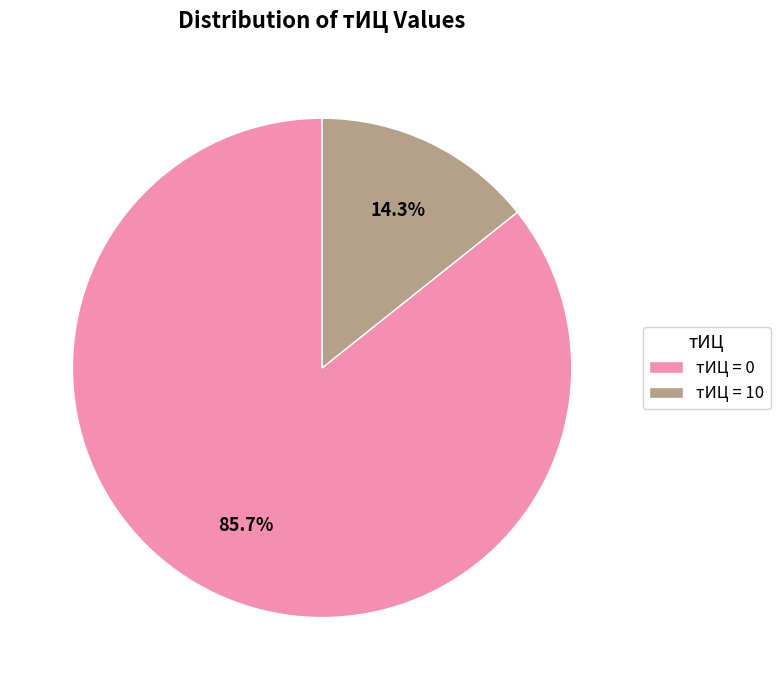

To the nearest percent, what is the average slice percentage?

50%